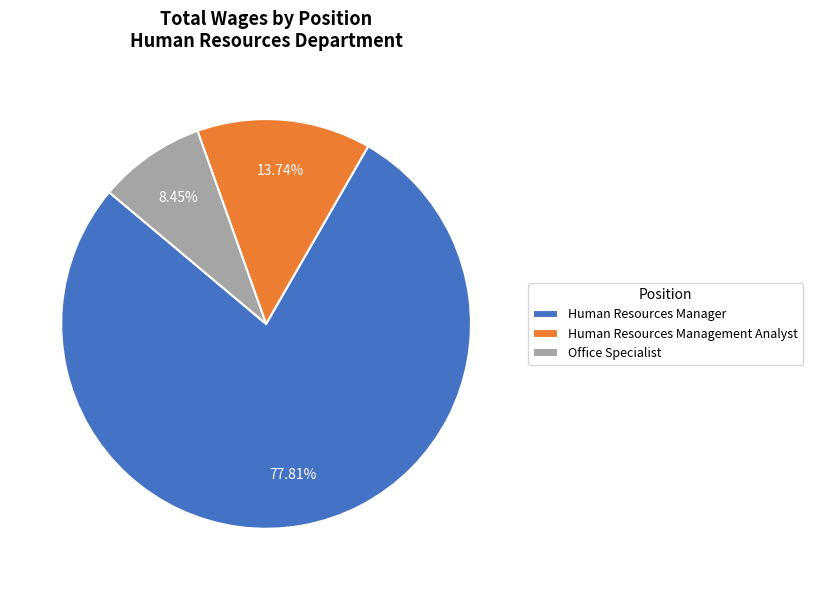

What is the total percentage of Human Resources Management Analyst and Office Specialist?

22.2%